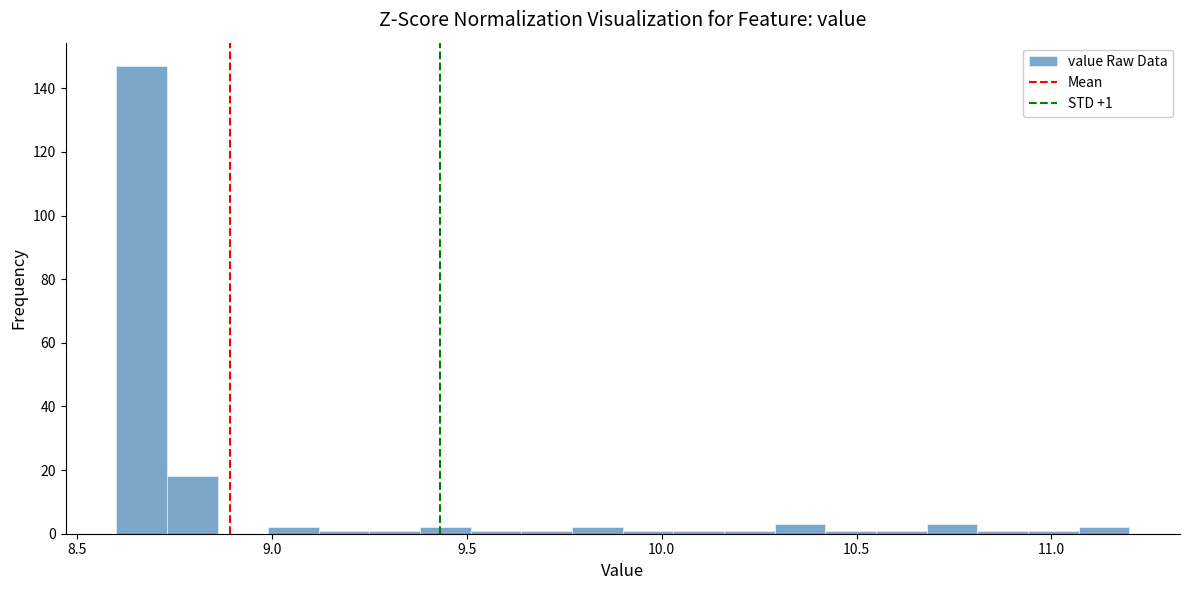

Around what value on the x-axis is the tallest bar? Give the approximate position of its centre, as read against the axis.

8.65